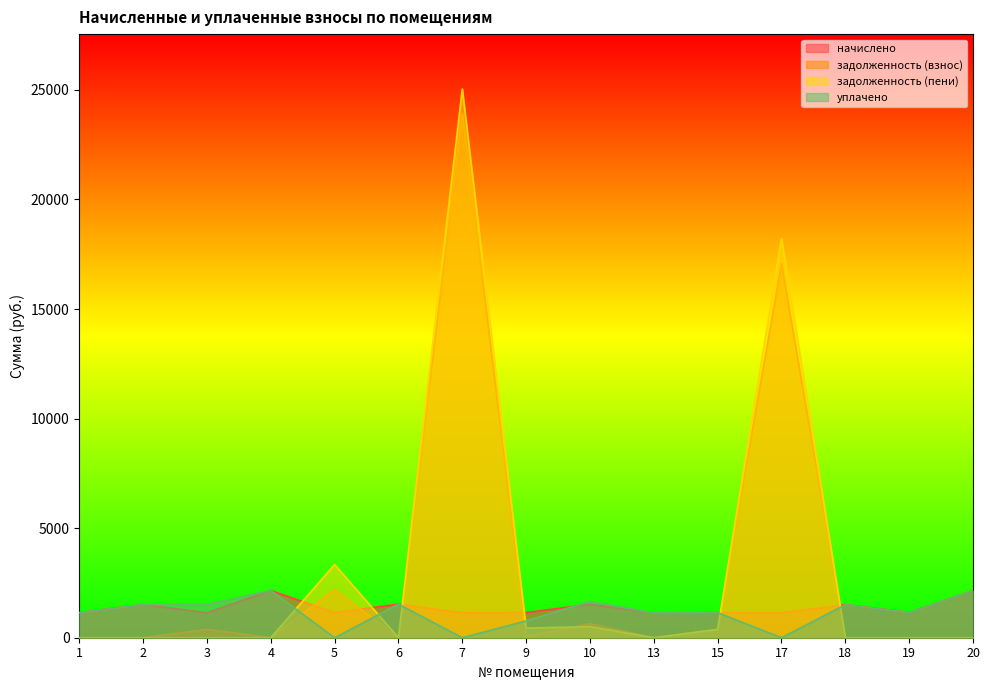

Where is the first local maximum for задолженность (пени)?

5